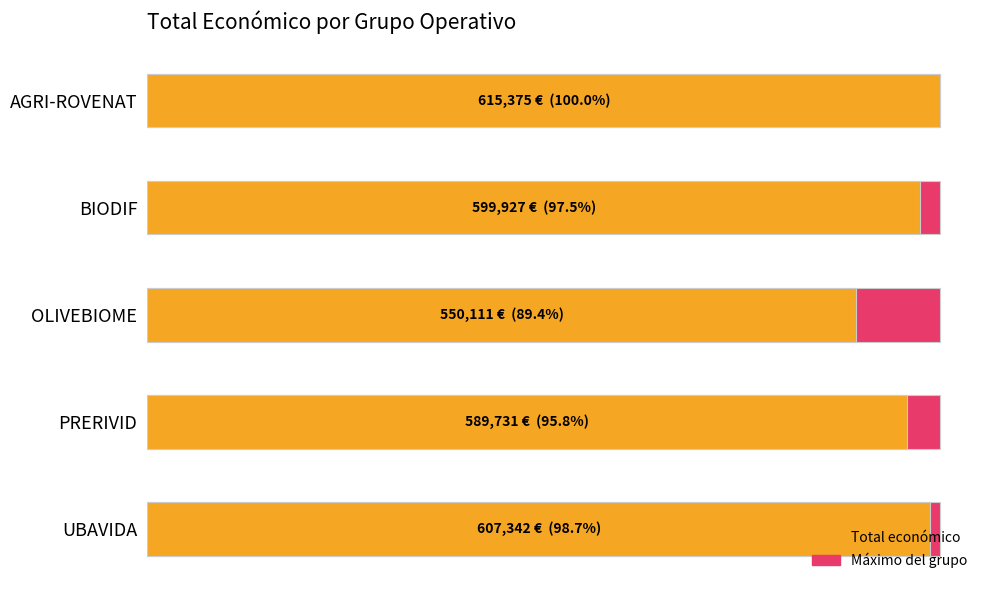

Are the bars horizontal?

Yes